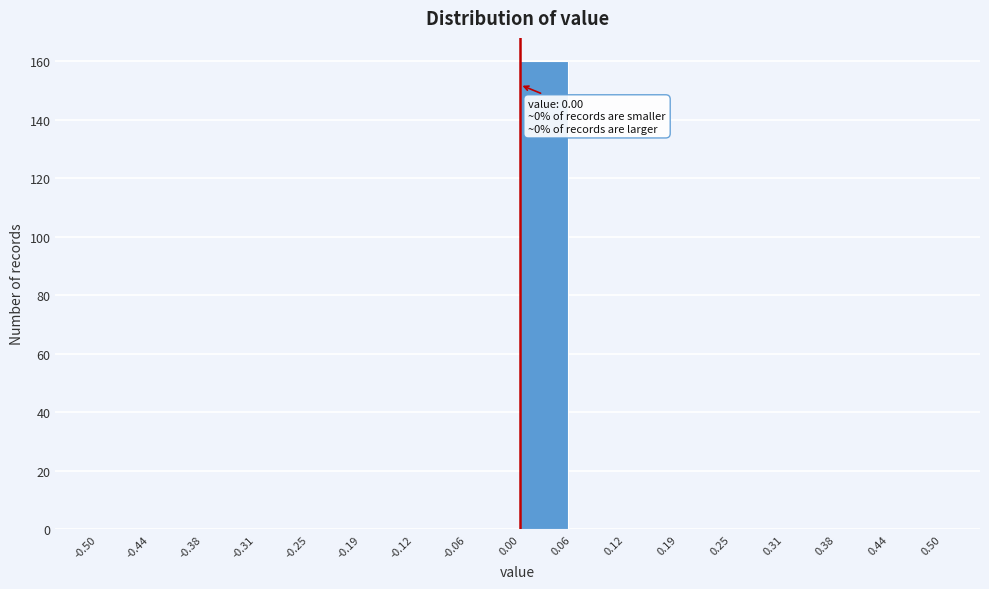

Over which range of the x-axis is the bar tallest?

0.00 to 0.06